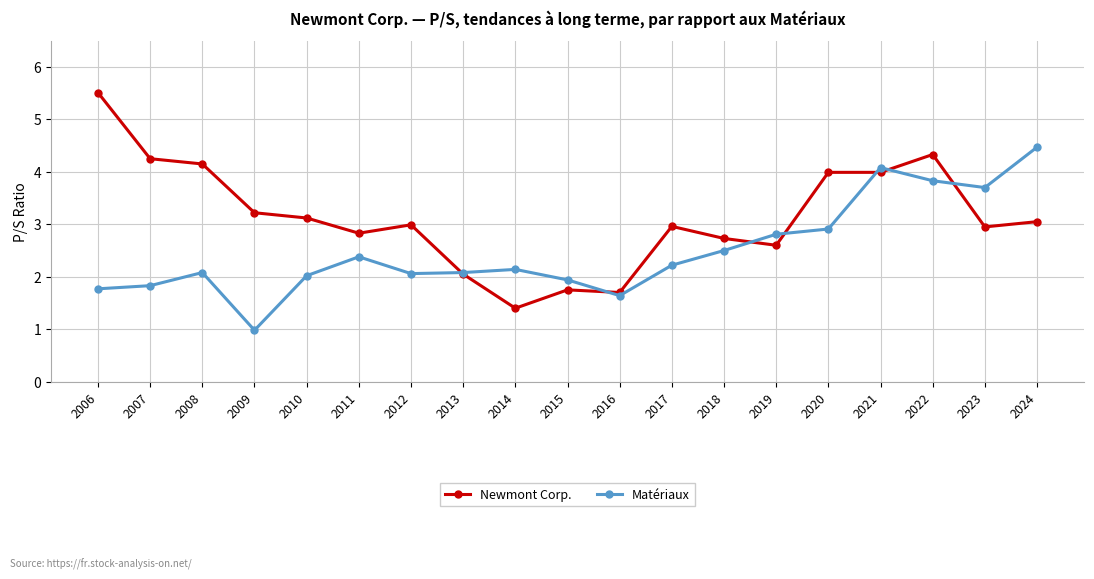

At which category does Matériaux reach its first local peak?

2008